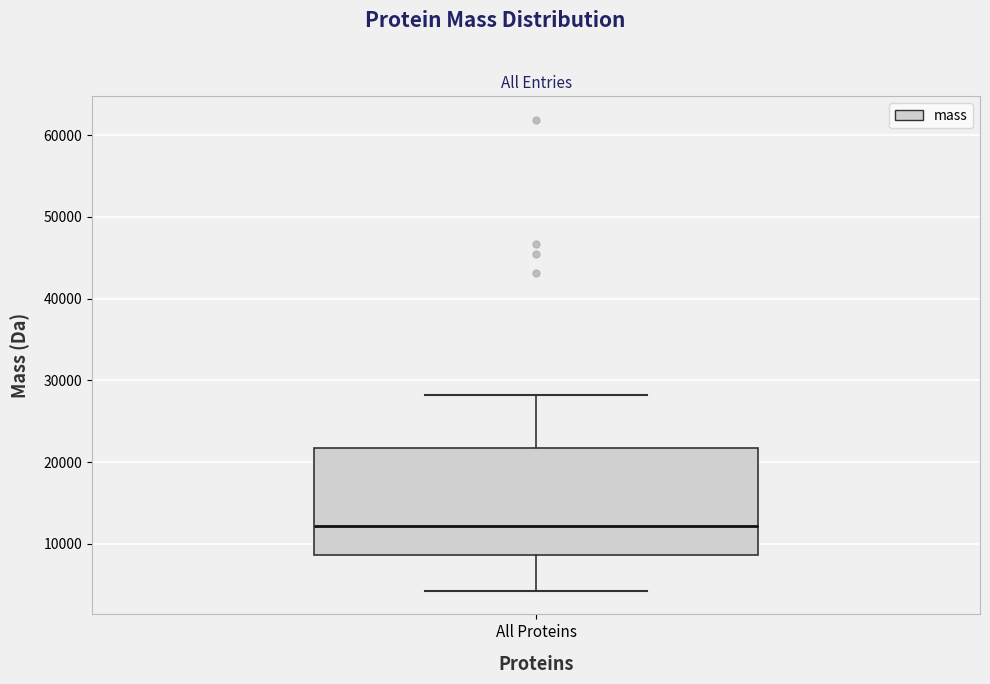

Transcribe this box plot: give where the median line is, the range the box spans, and where the two whiskers end, as read against the y-axis. The values are not printed on the chart, so give them approximately, as read against the axis.

median 12000, box 9000 to 22000, whiskers 4000 to 28000